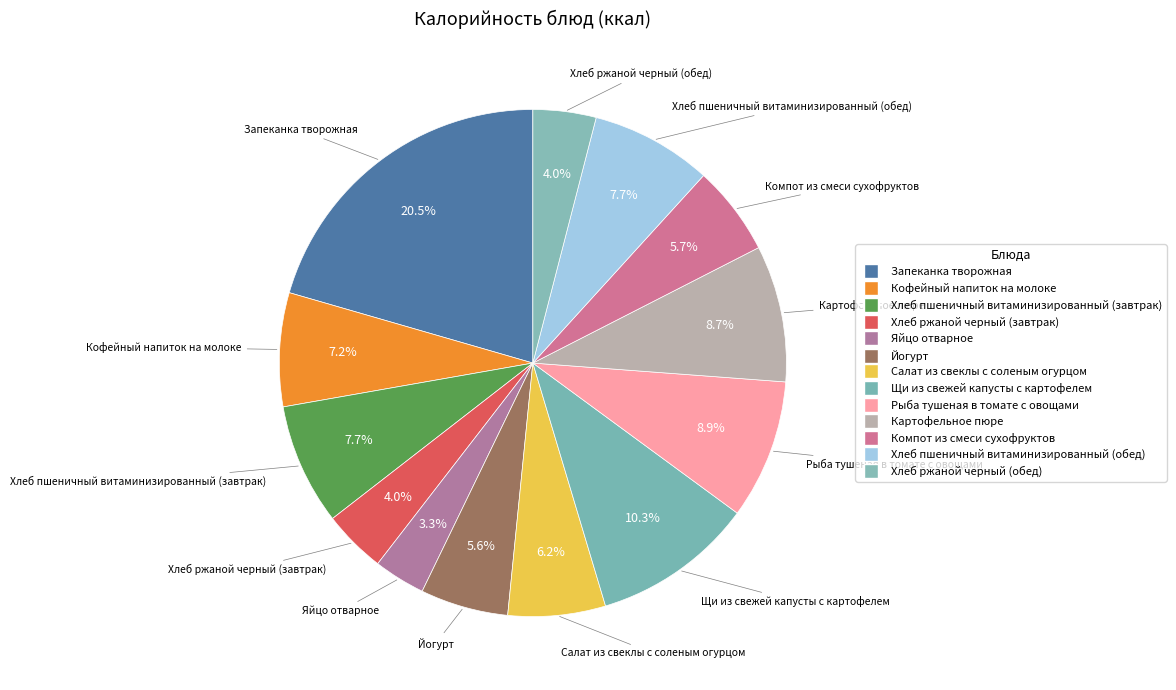

Which category has the biggest portion of the pie?

Запеканка творожная